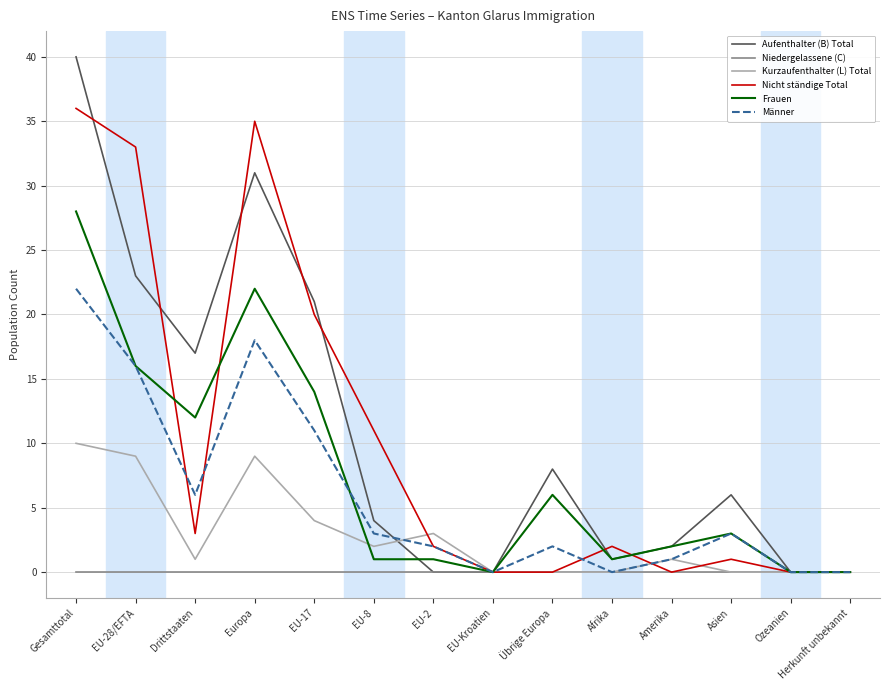

Between EU-8 and EU-2, which series saw the biggest shift?

Nicht ständige Total